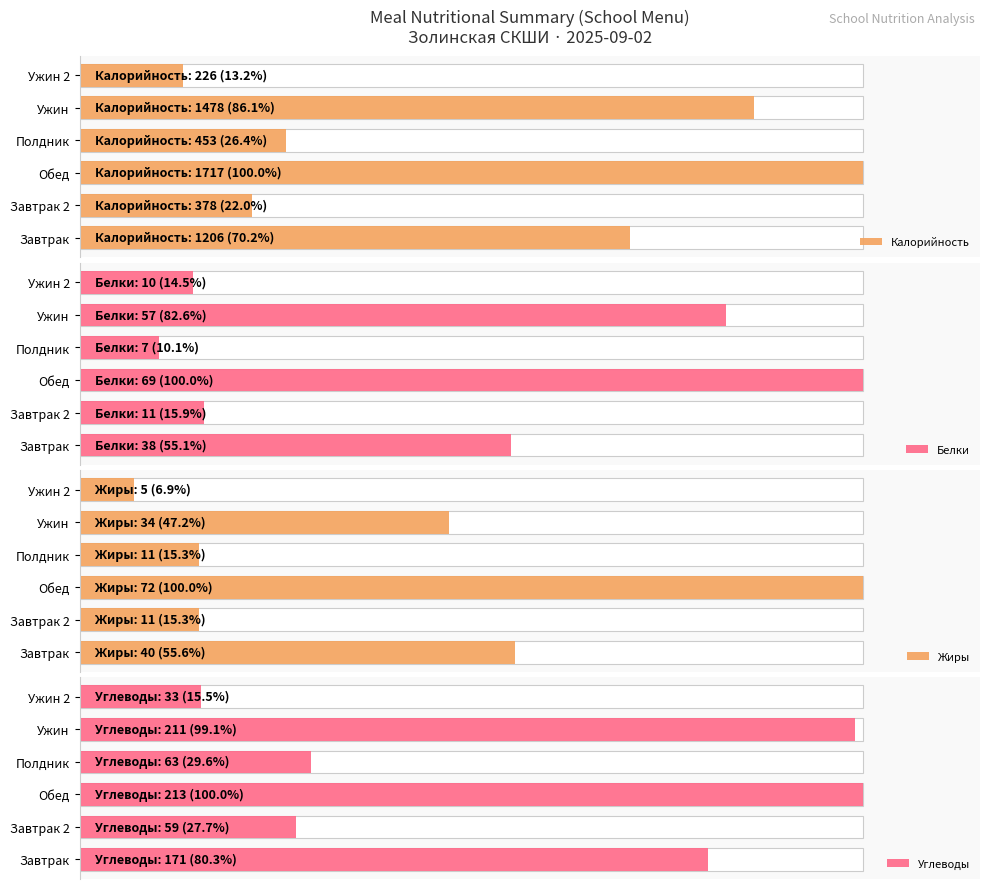

Is it true that Жиры equals 40 at Завтрак?

True